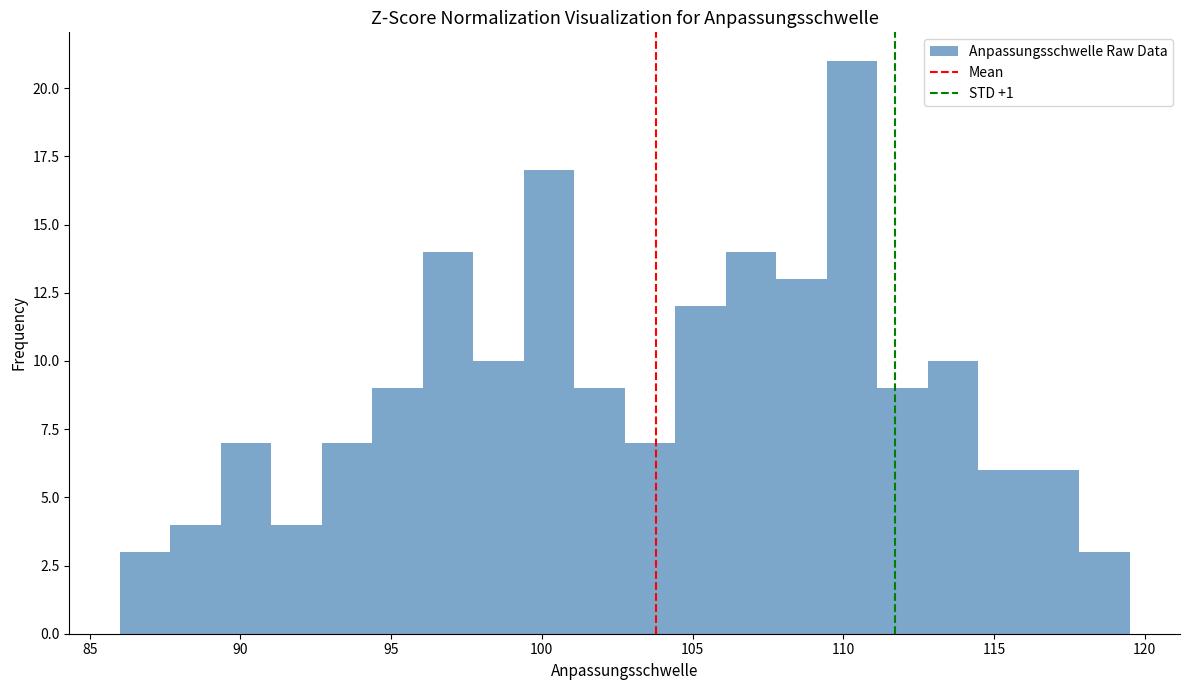

Around what value on the x-axis is the tallest bar? Give the approximate position of its centre, as read against the axis.

110.5